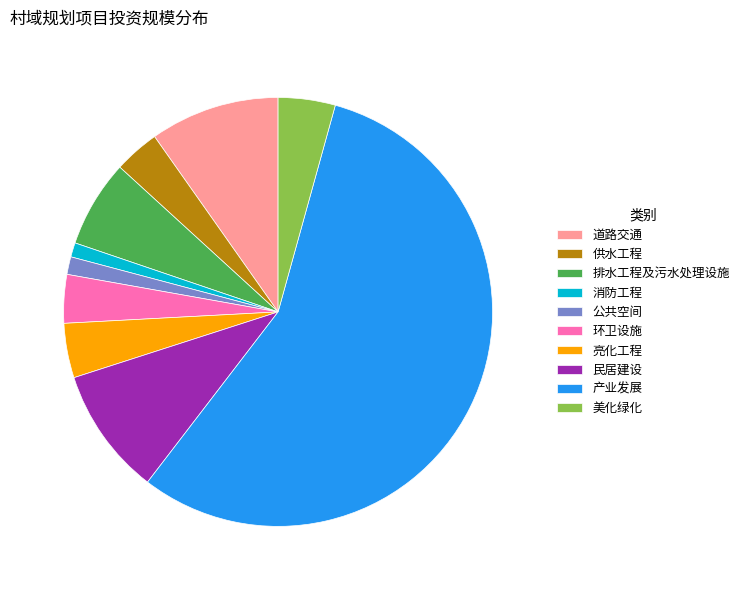

The 消防工程 slice represents 11% of the pie. True or false?

False